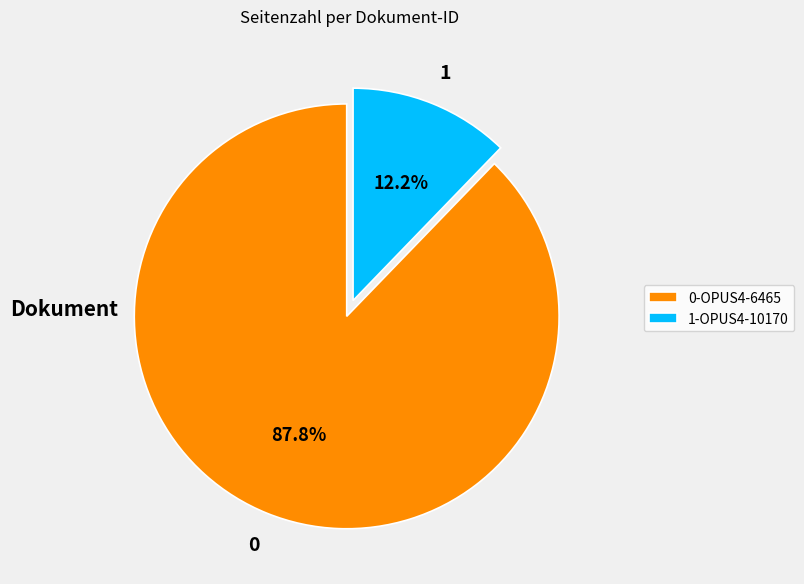

Combined, what portion of the pie is 0-OPUS4-6465 and 1-OPUS4-10170?

100.0%